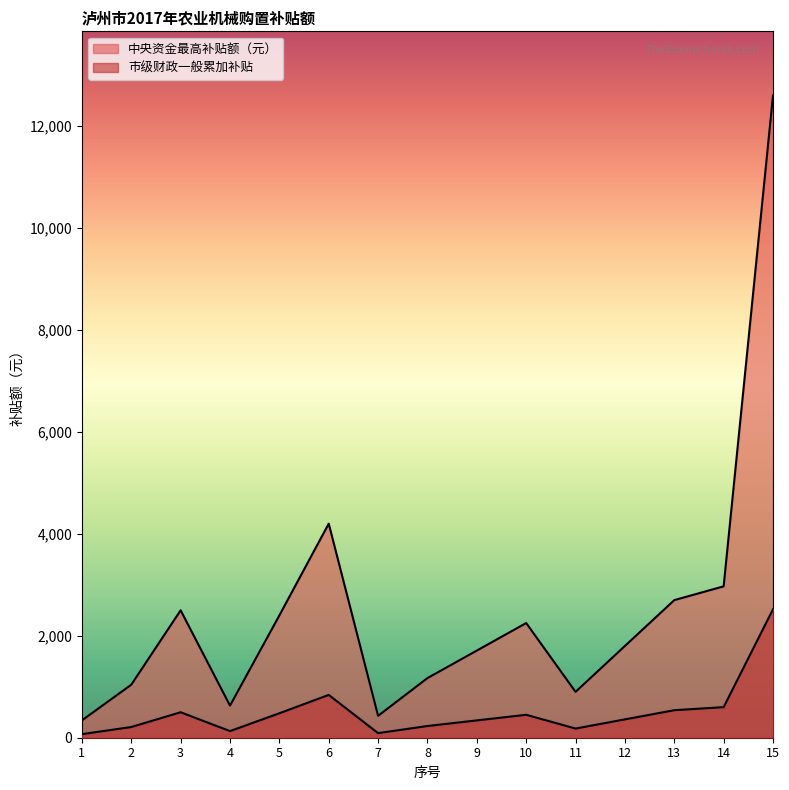

Reading right to left, what are all the values shown in this chart?

中央资金最高补贴额（元）: 15=12600	14=2970	13=2700	12=1800	11=900	10=2250	9=1710	8=1170	7=430	6=4200	5=2400	4=630	3=2500	2=1040	1=340
市级财政一般累加补贴: 15=2520	14=600	13=540	12=360	11=180	10=450	9=340	8=230	7=90	6=840	5=480	4=130	3=500	2=210	1=70